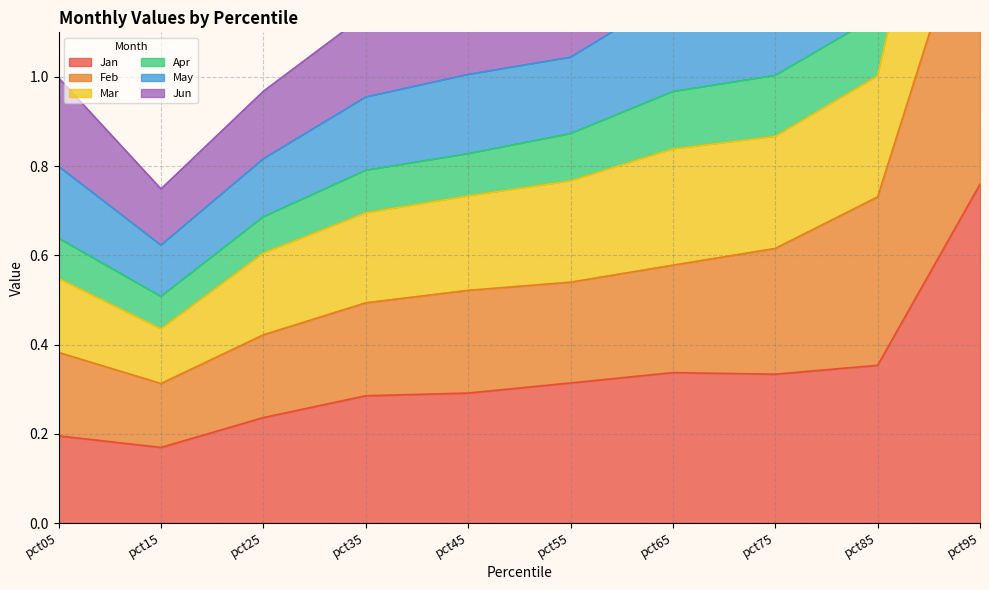

Which series has the largest range (max minus min)?

Apr